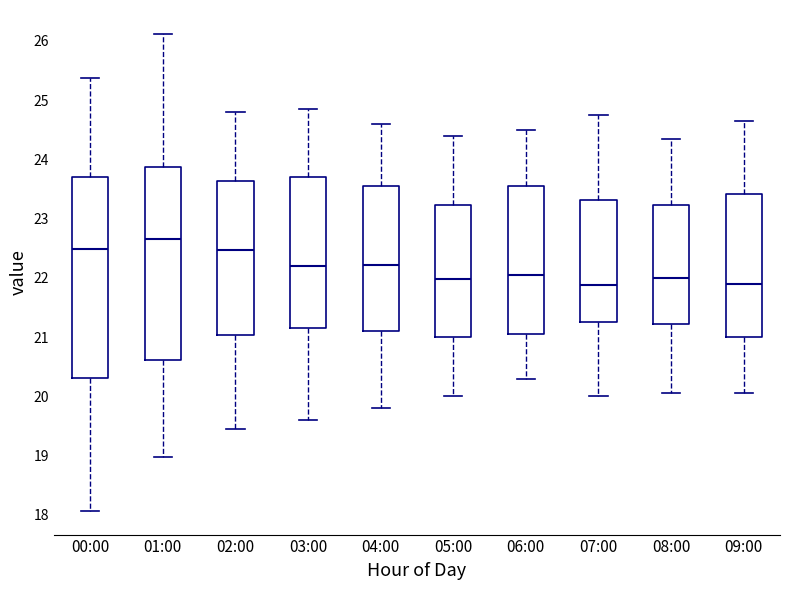

Where does the lower whisker of the box for 07:00 end on the y-axis? The values are not printed on the chart, so give them approximately, as read against the axis.

20.0